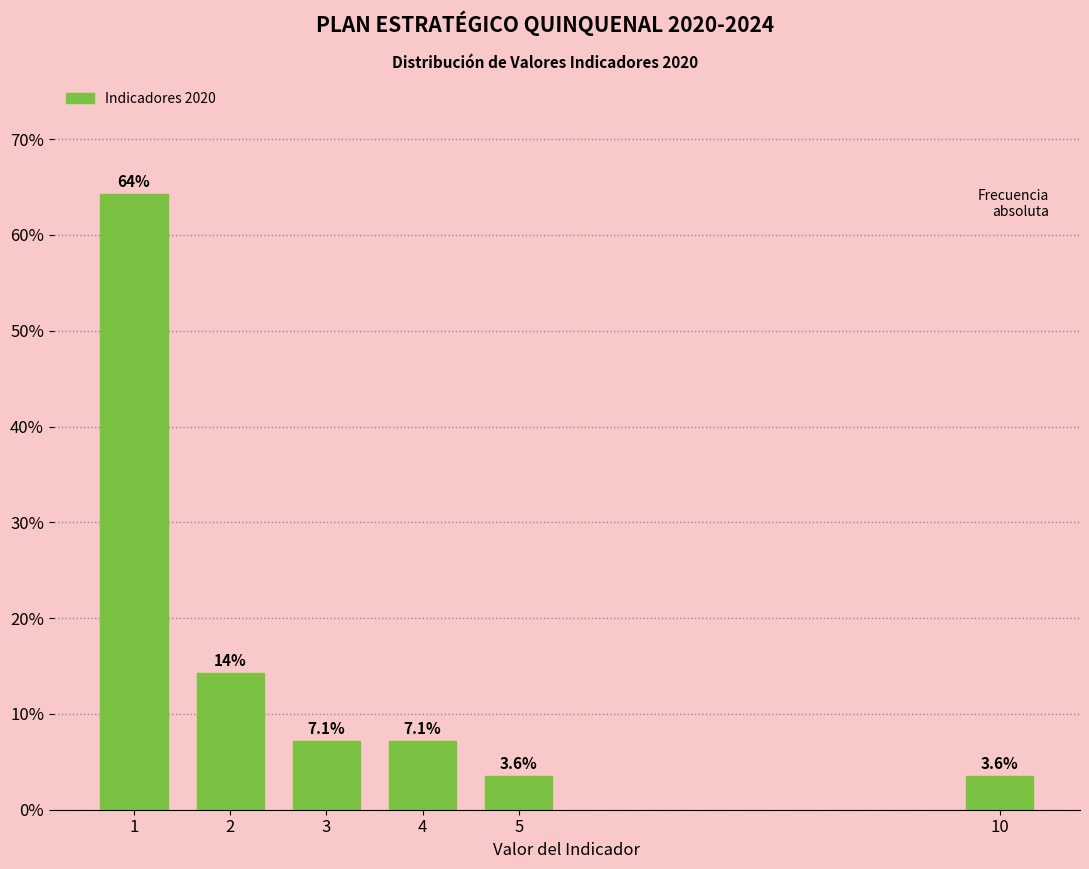

Reading right to left, what are all the values shown in this chart?

3.6	3.6	7.1	7.1	14.3	64.3